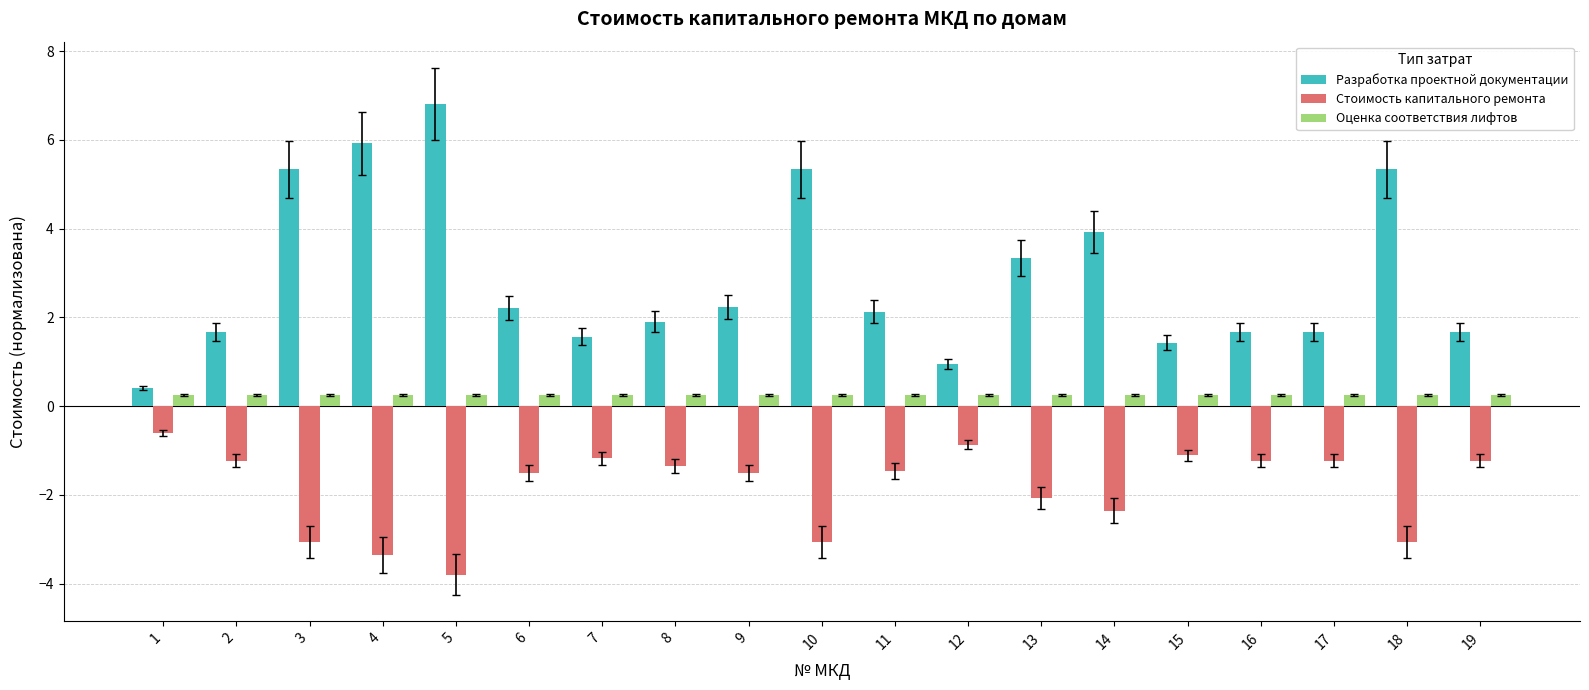

What is the difference between the Стоимость капитального ремонта values at 4 and 15?

2.2